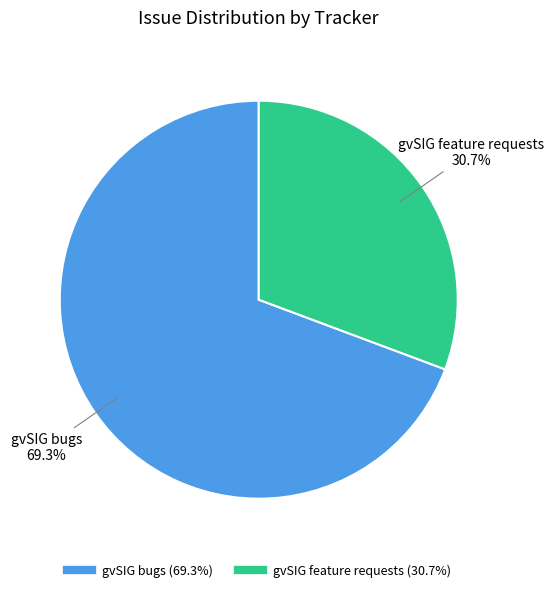

How many segments does this pie chart have?

2